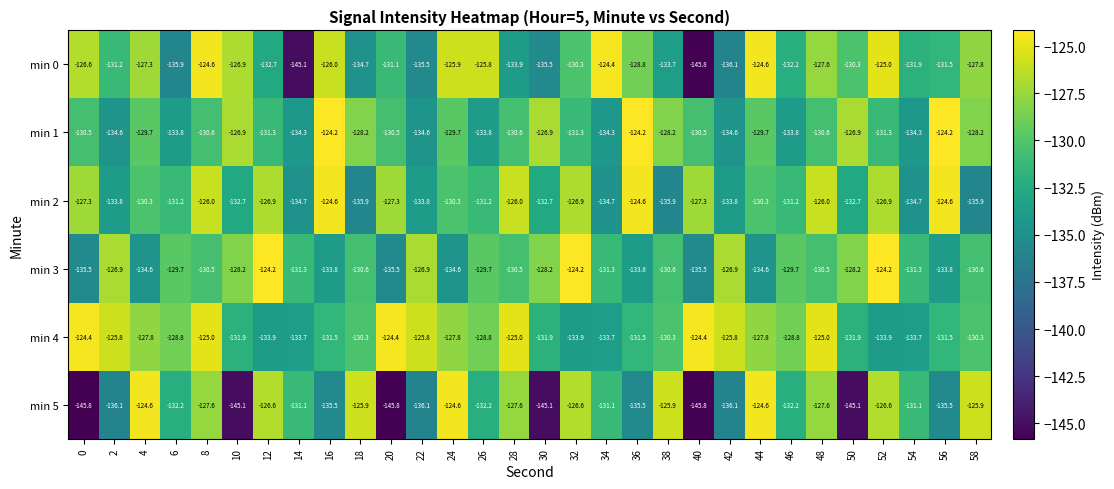

What is the total value across all series at 46?

-787.9